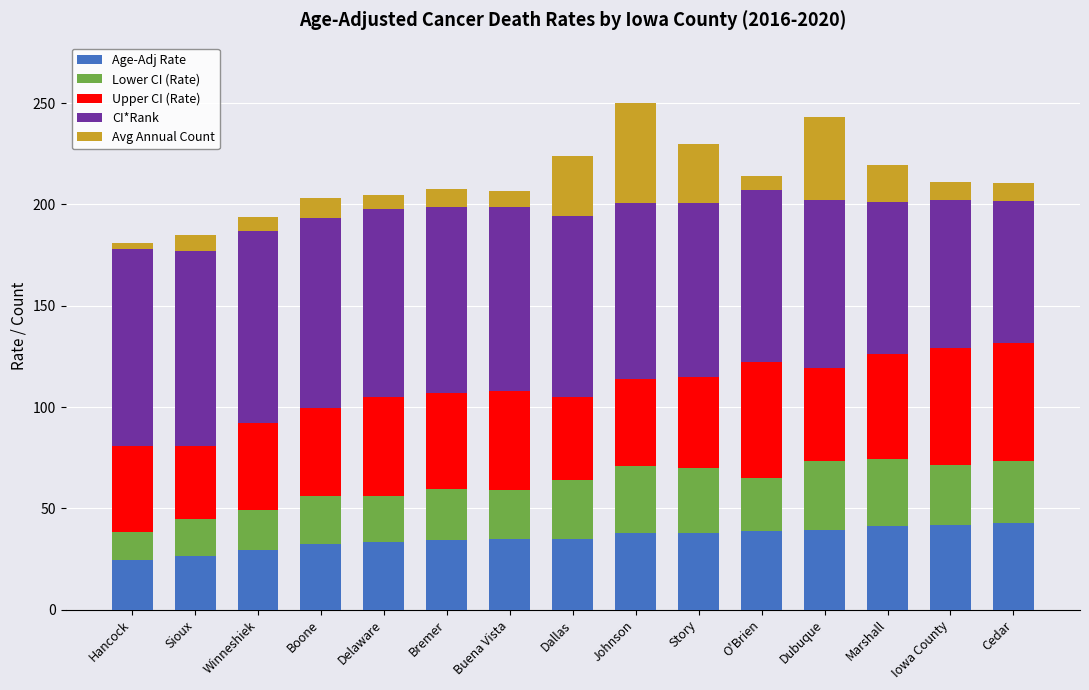

What is the lowest value of the Age-Adj Rate series?

24.7